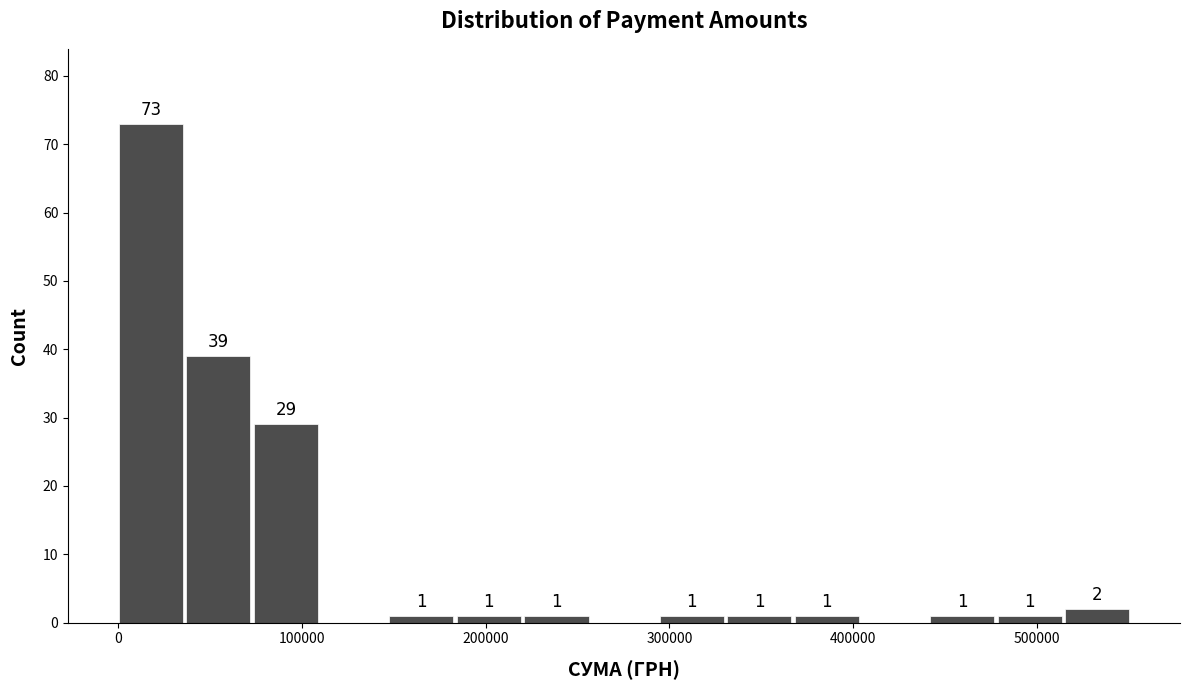

Around what value on the x-axis is the tallest bar? Give the approximate position of its centre, as read against the axis.

20000